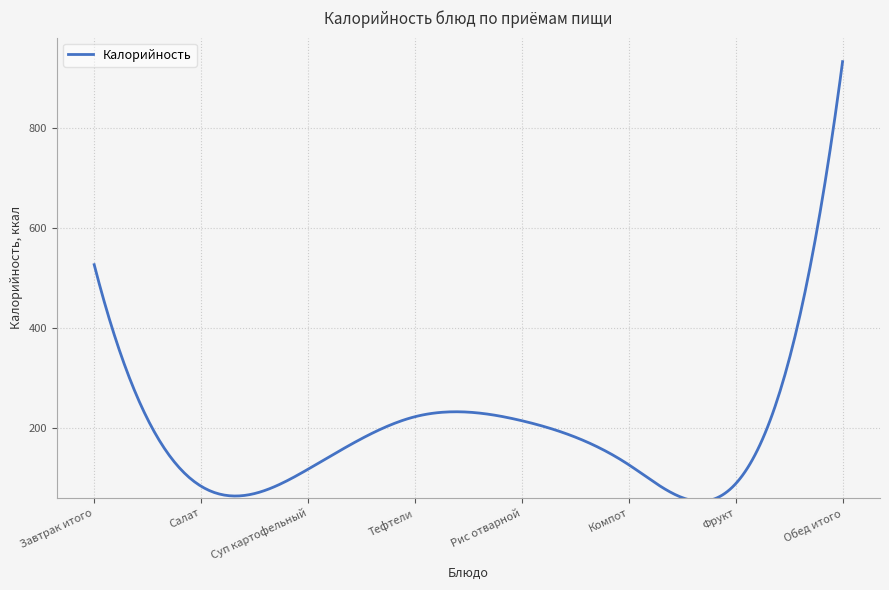

What is the difference between the maximum and minimum values?

879.1